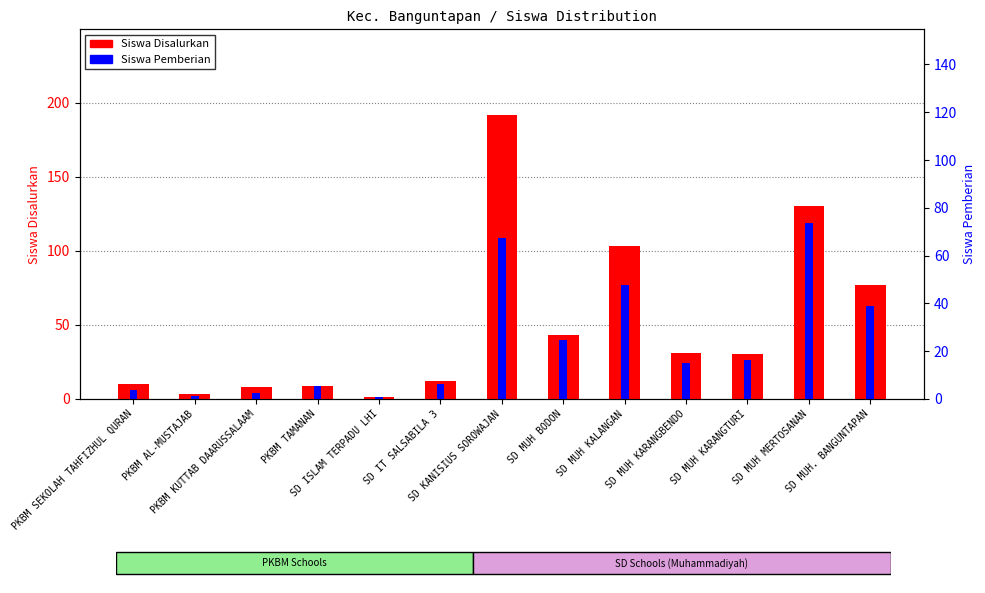

The value of Siswa Pemberian at SD MUH BODON is 40. True or false?

True